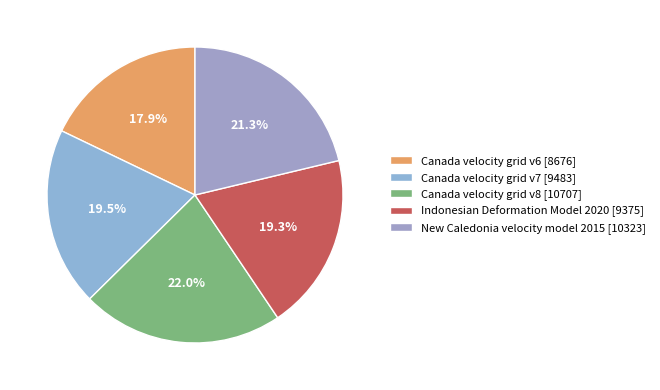

Which has a higher value, Canada velocity grid v6 or New Caledonia velocity model 2015?

New Caledonia velocity model 2015